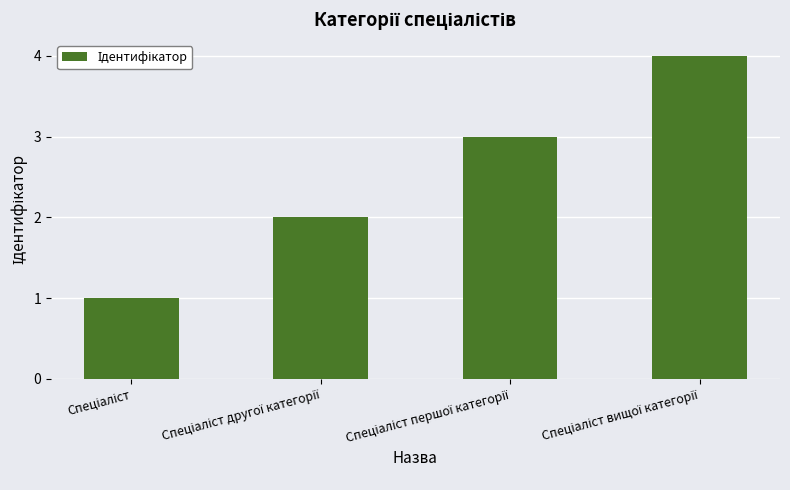

What is the maximum value shown in the chart?

4